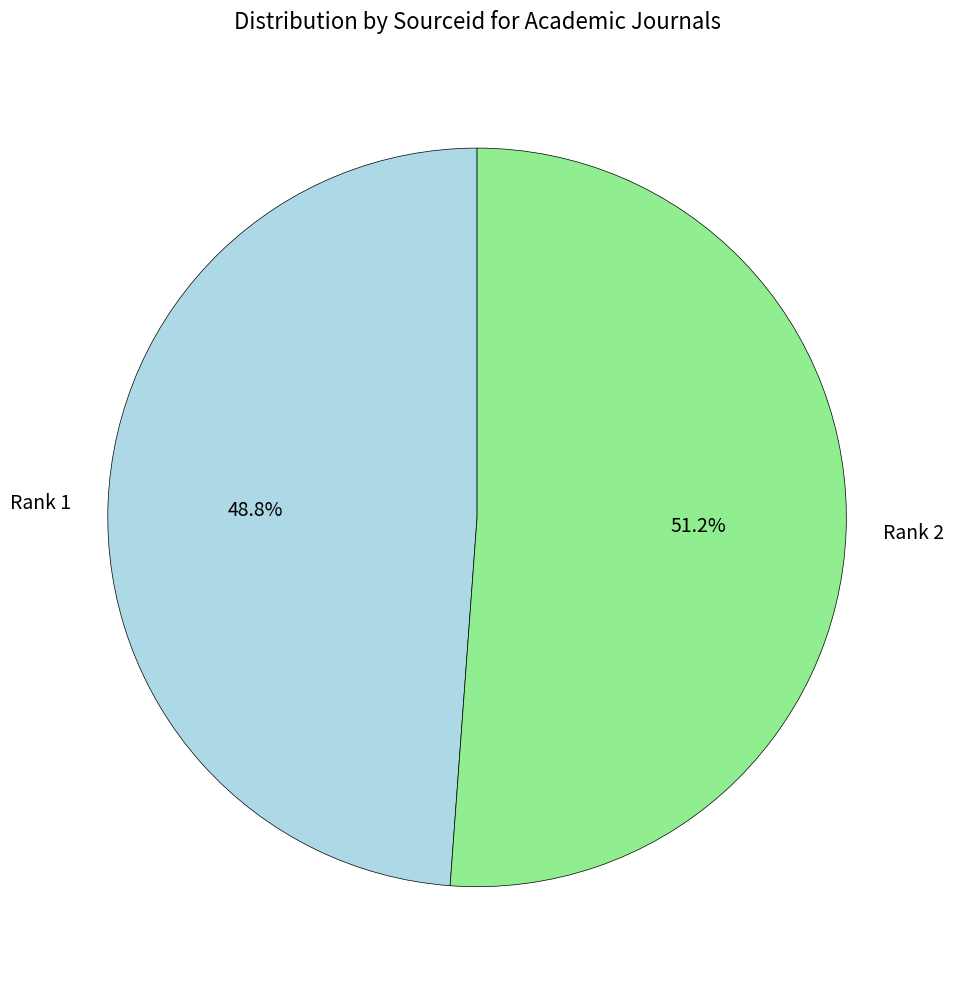

What is the ratio of the value at Rank 2 to the value at Rank 1?

1.0